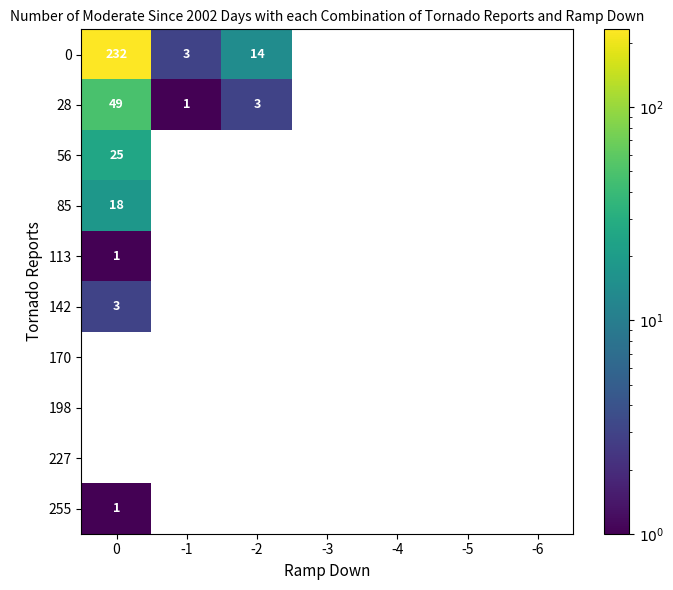

At how many categories does at least one series exceed 153?

1